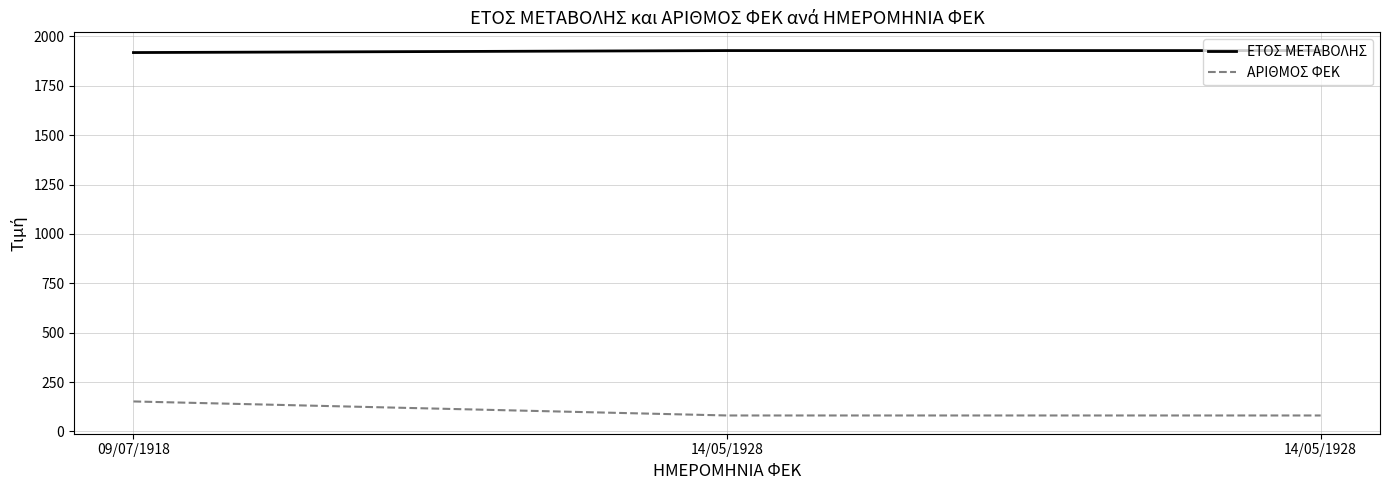

What is the total value across all series at 14/05/1928?

2009